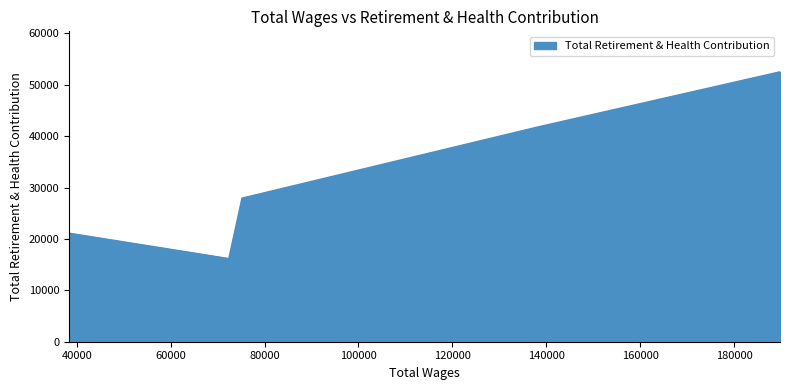

Is it true that the value at 75184.0 is 14284?

False